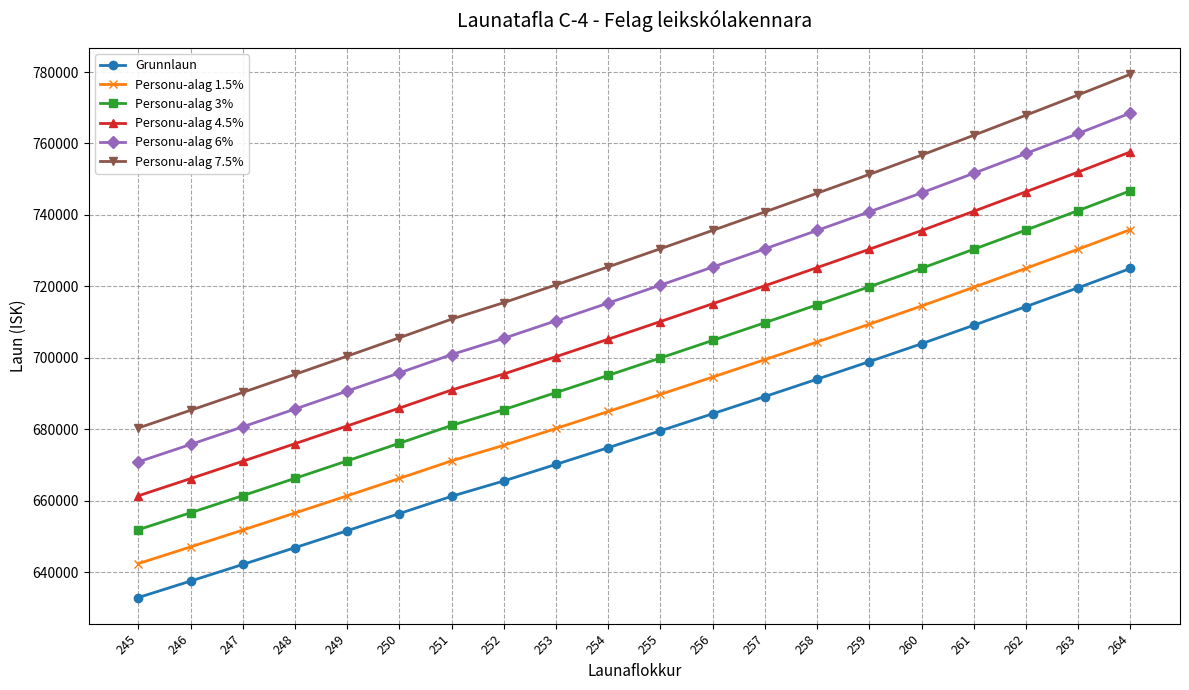

True or false: Personu-alag 4.5% and Personu-alag 7.5% cross at least once.

False